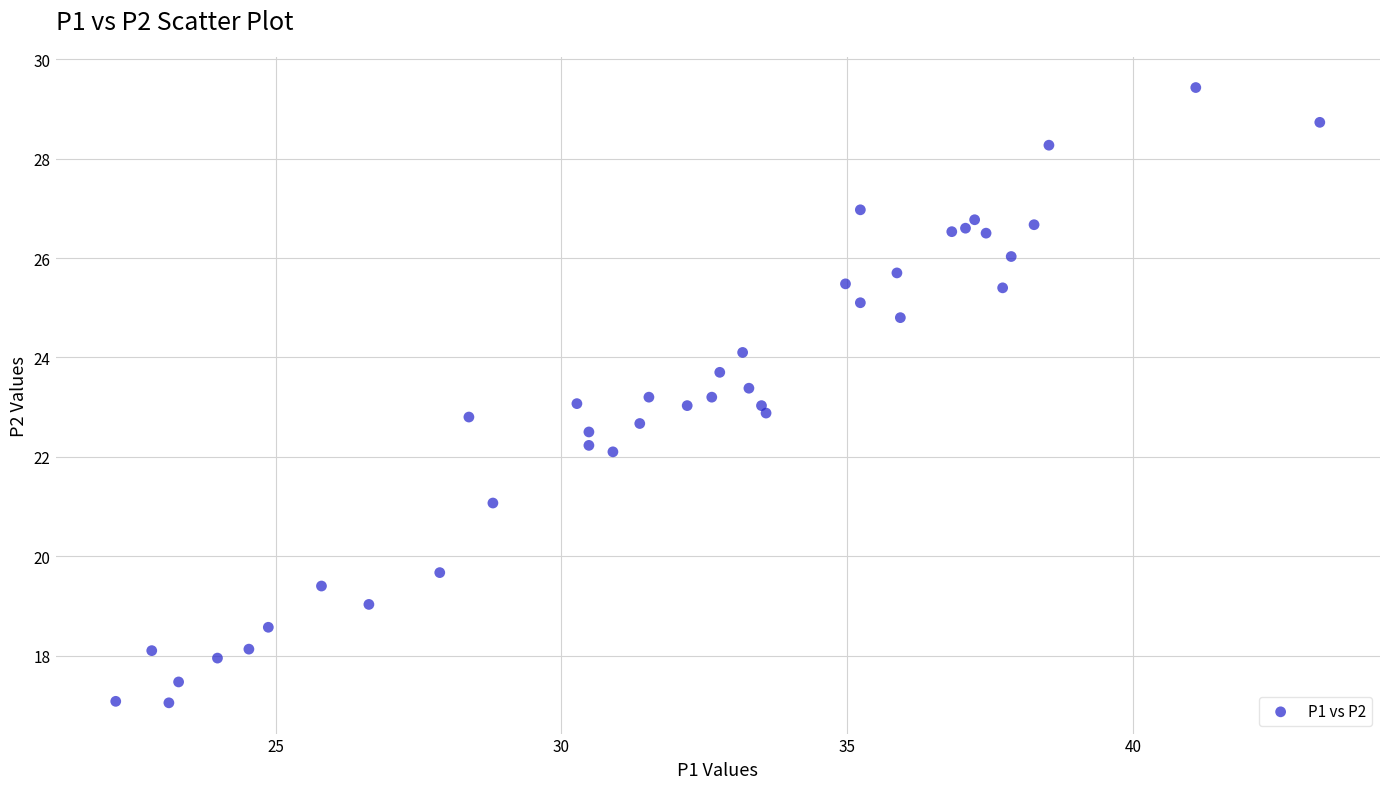

What is the range of X values (max minus min)?

21.1